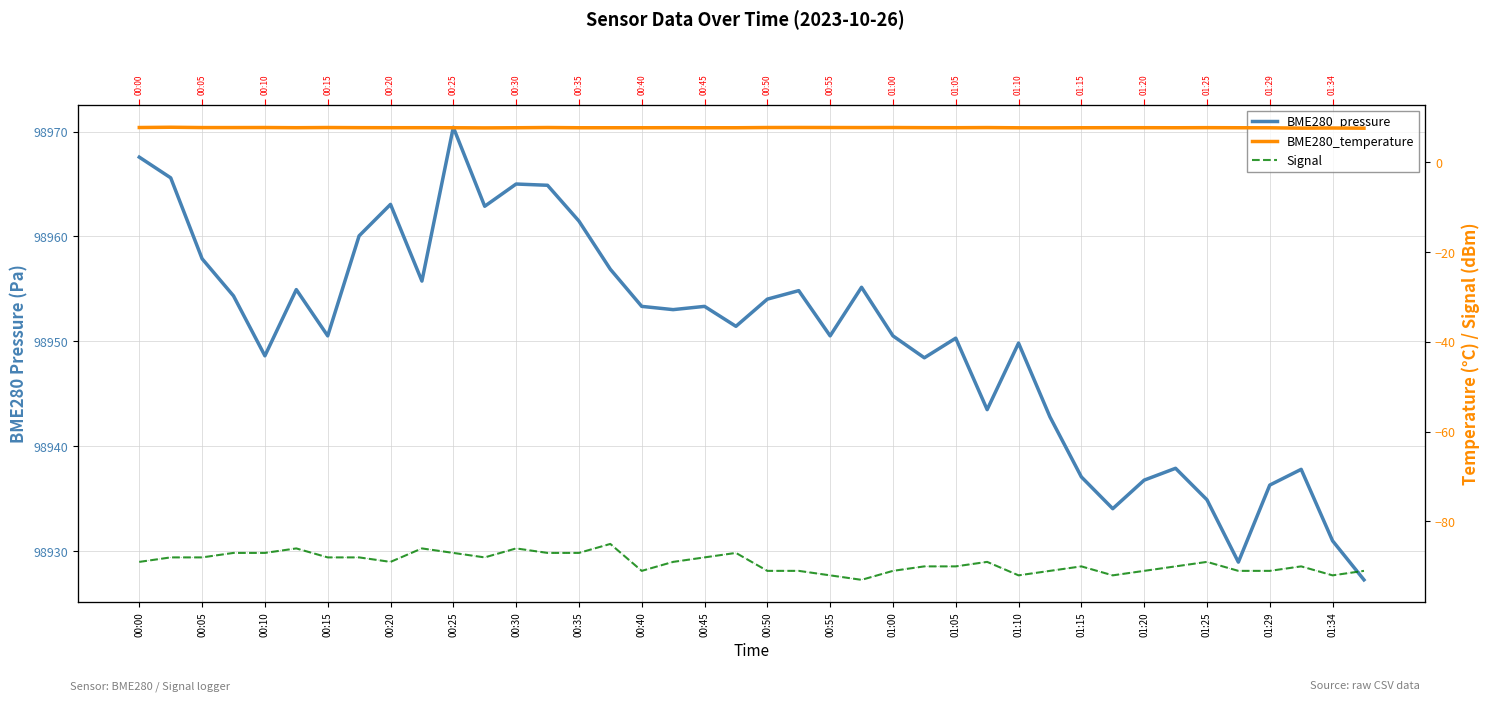

What is the maximum value for Signal?

-85.0